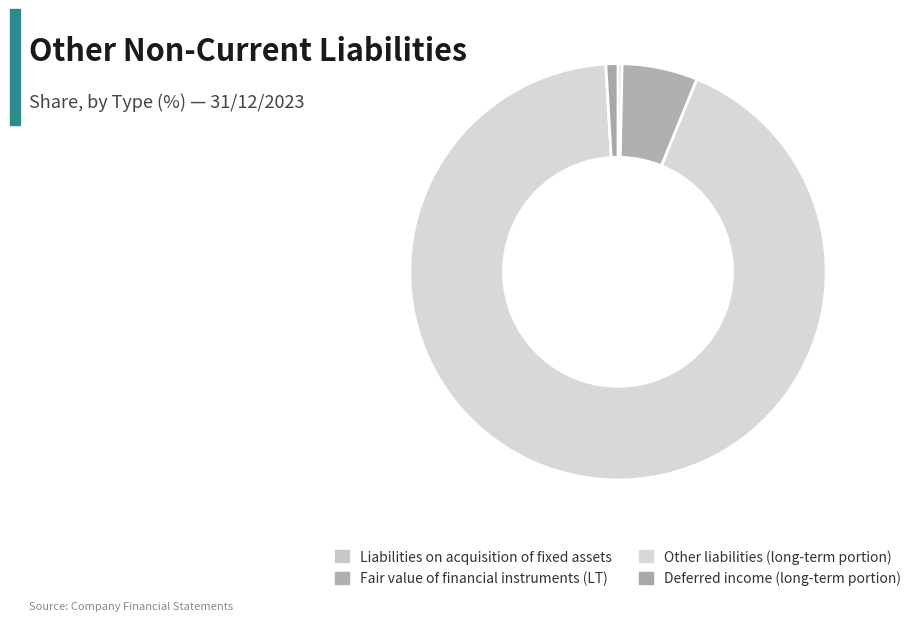

How many slices are in this pie chart?

4